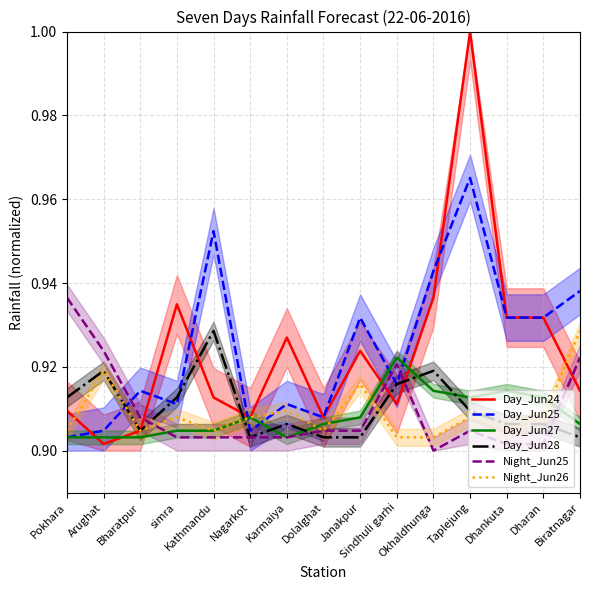

After their last crossing, which series has the higher values: Night_Jun26 or Day_Jun24?

Night_Jun26